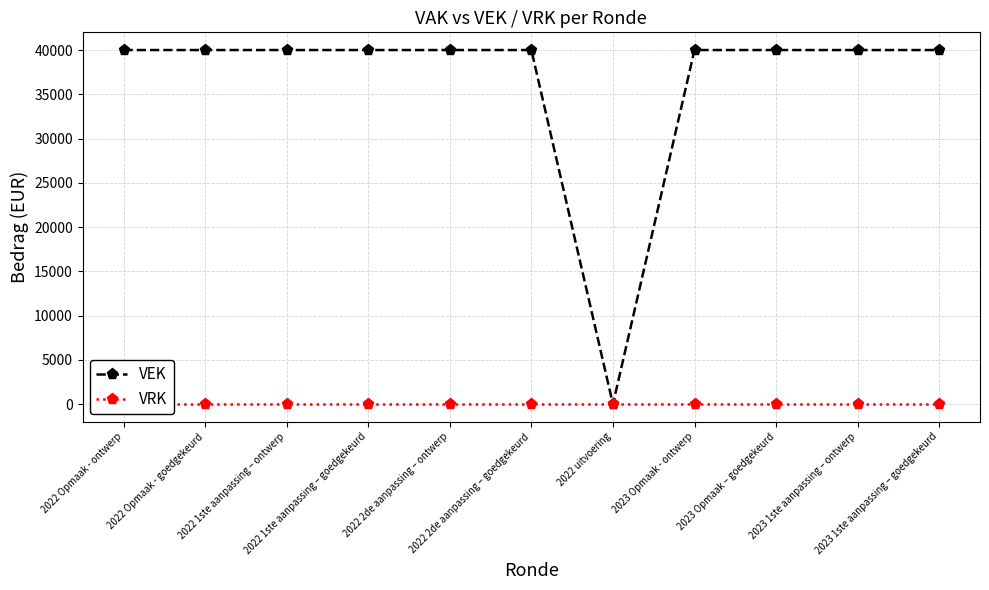

Rank the series by their average value, from lowest to highest.

VRK, VEK